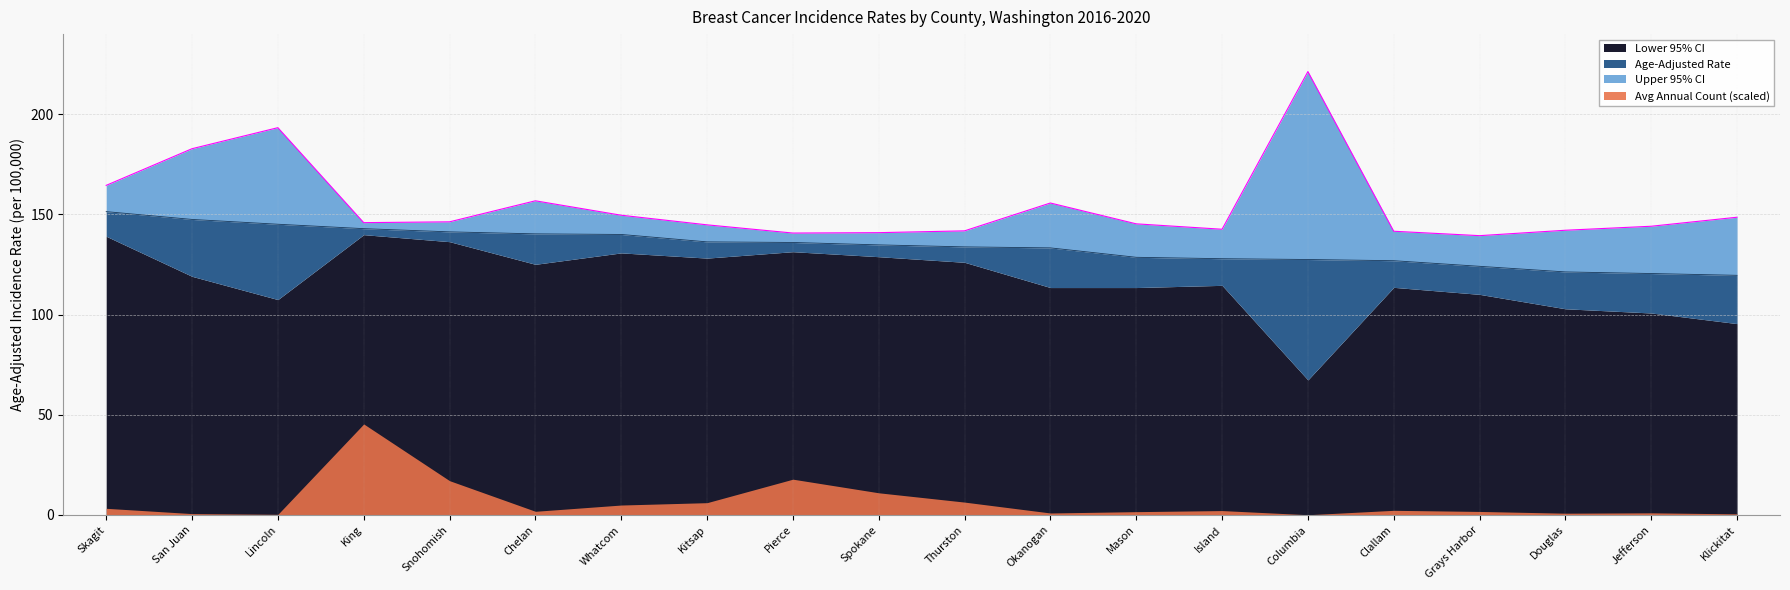

The Upper 95% CI series shows 204.3 at Clallam. True or false?

False